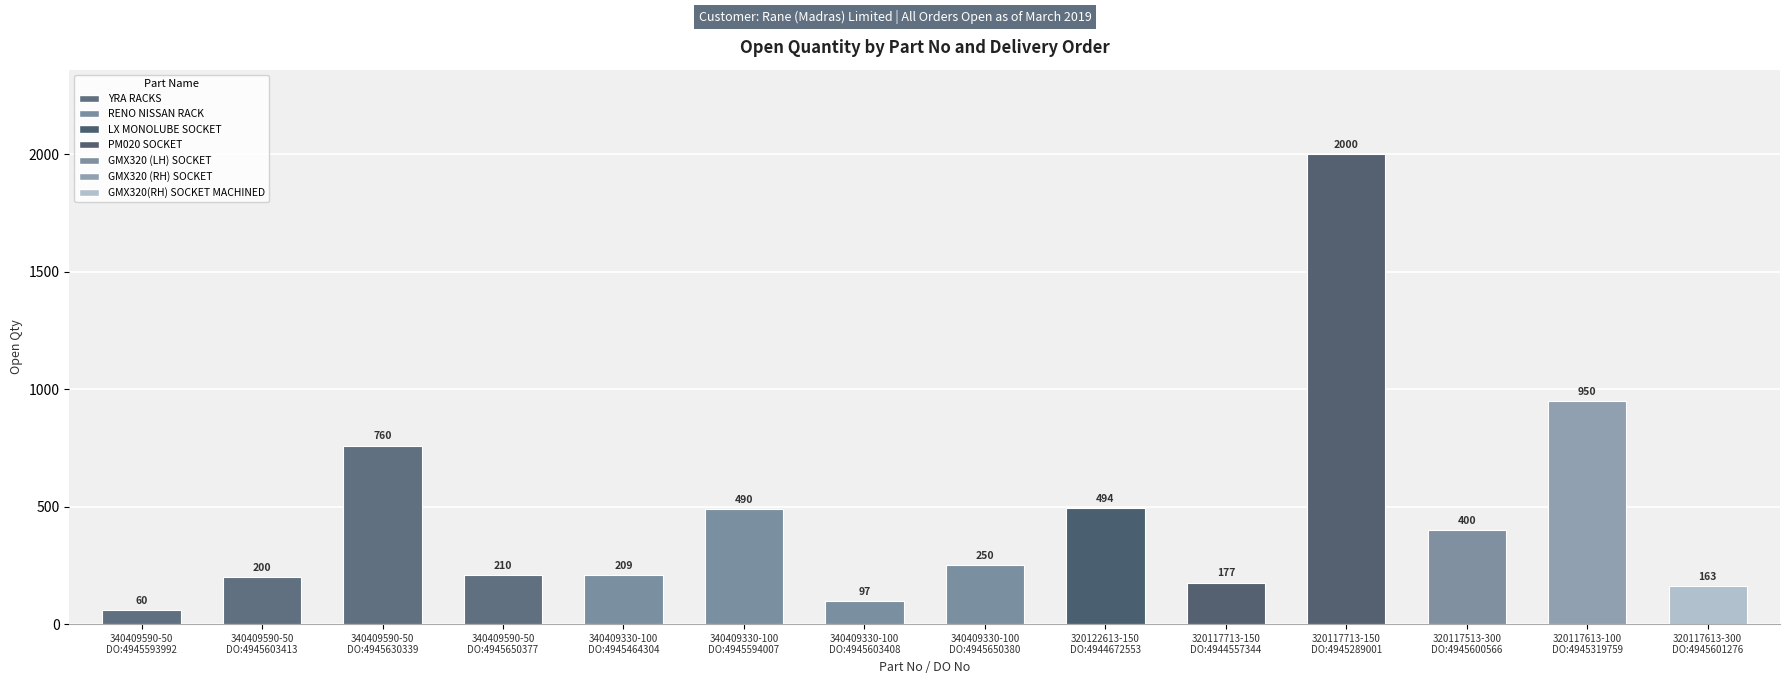

Are the bars grouped side by side (vs. stacked)?

No